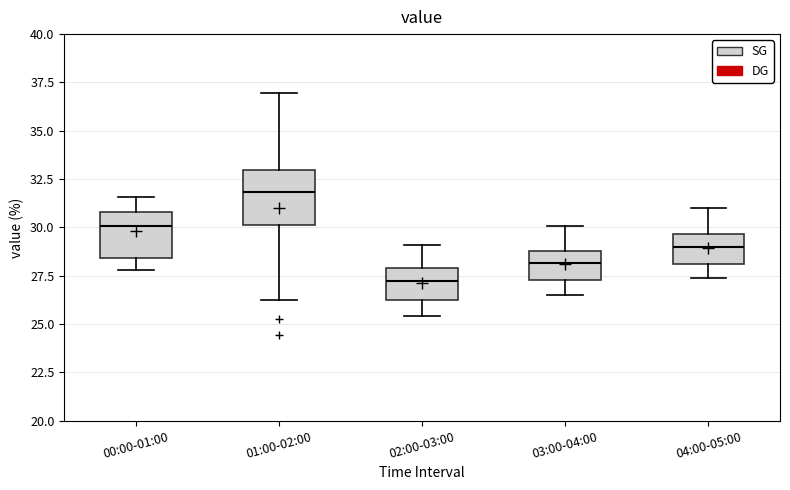

Where is the upper edge of the box for 02:00-03:00 on the y-axis? The values are not printed on the chart, so give them approximately, as read against the axis.

28.0